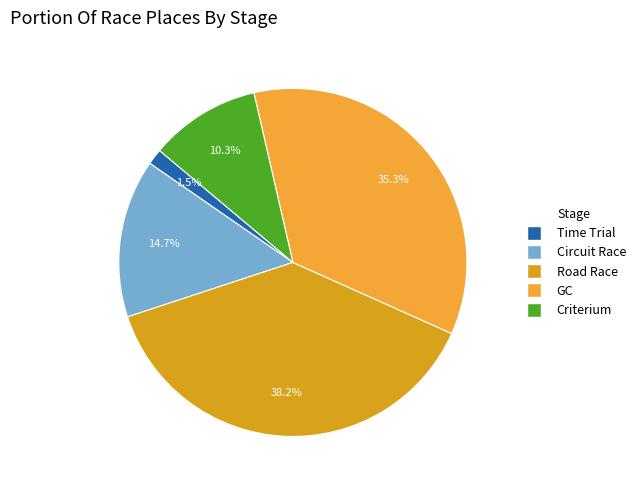

To the nearest percent, what is the average slice percentage?

20%